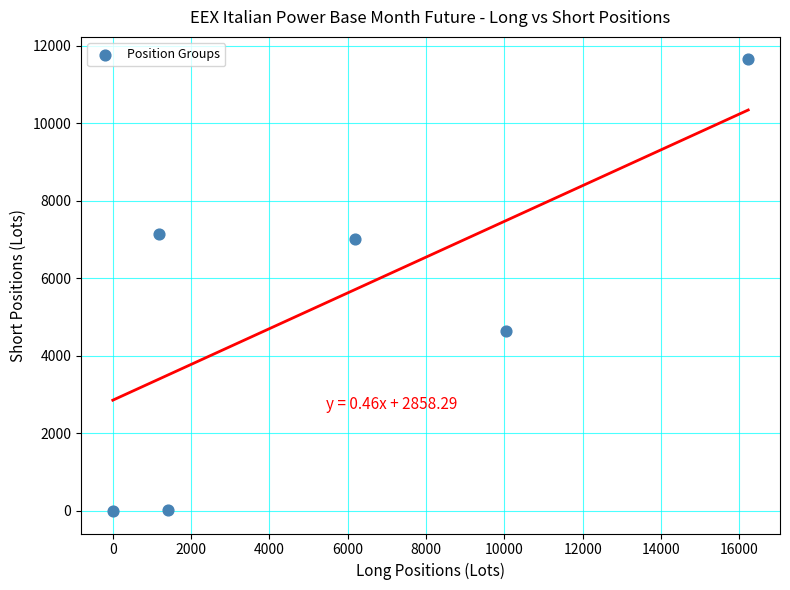

What is the average Y value?

5078